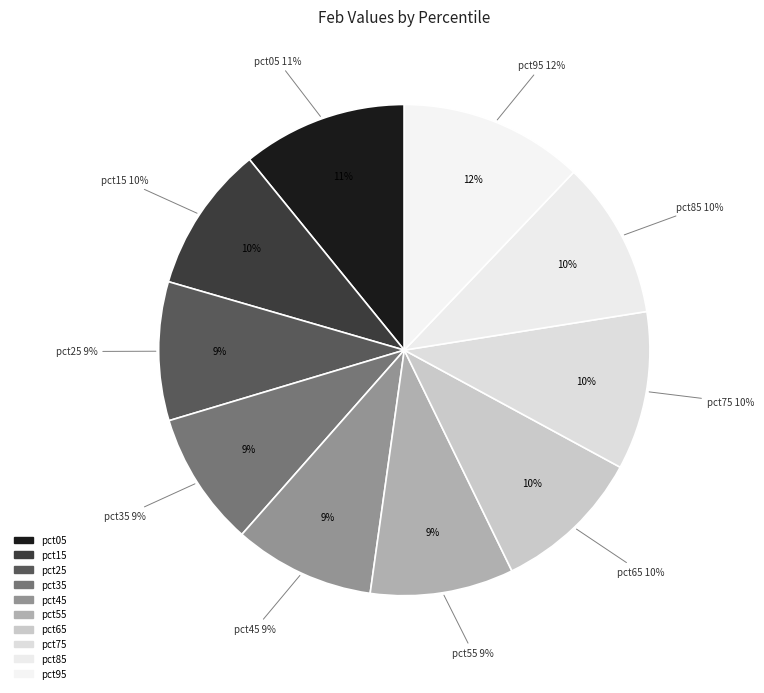

What percentage is the pct25 slice, to the nearest percent?

9%